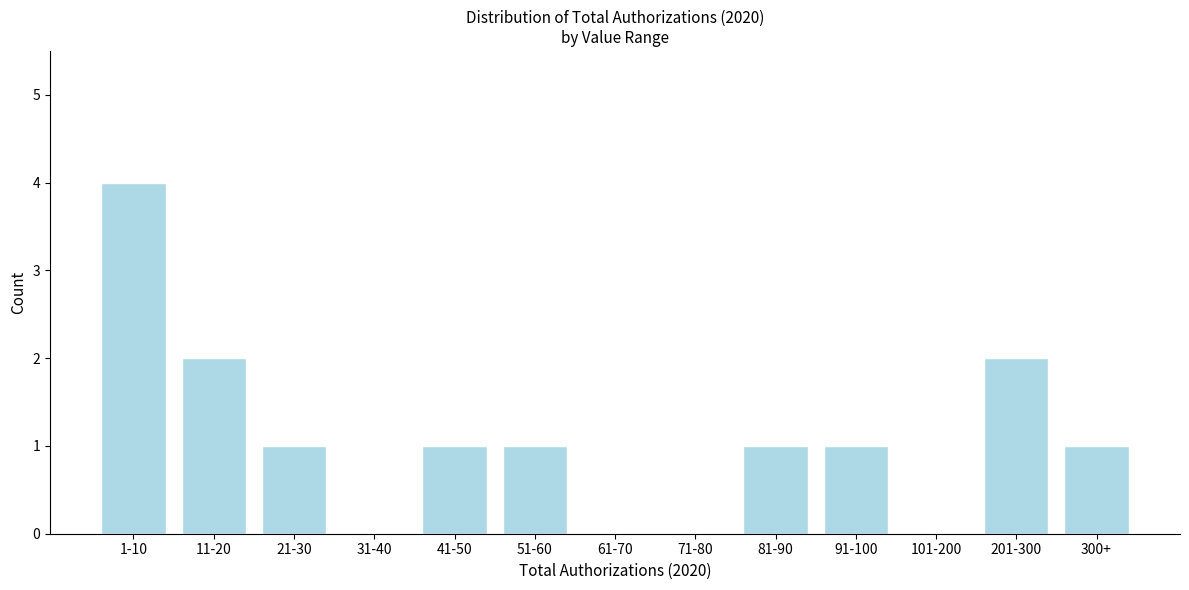

Reading left to right, transcribe all the data shown in this chart.

1-10=4	11-20=2	21-30=1	31-40=0	41-50=1	51-60=1	61-70=0	71-80=0	81-90=1	91-100=1	101-200=0	201-300=2	300+=1